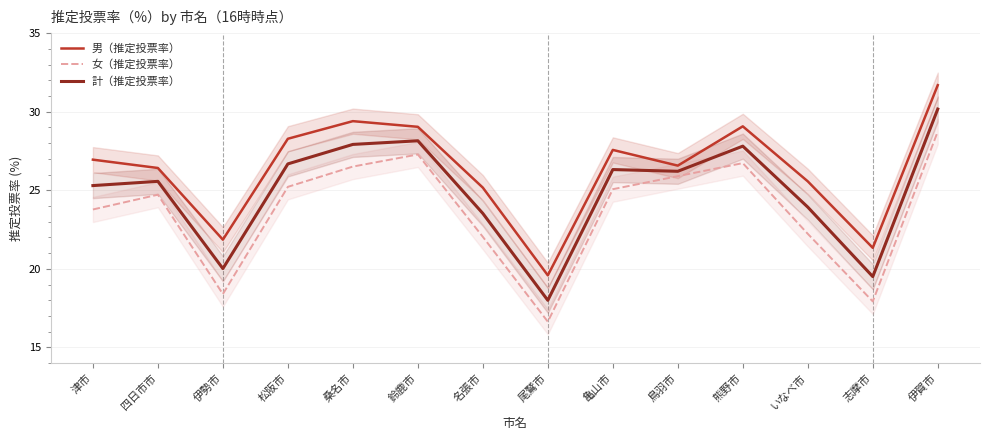

List the series in order of their overall mean, lowest first.

女（推定投票率）, 計（推定投票率）, 男（推定投票率）